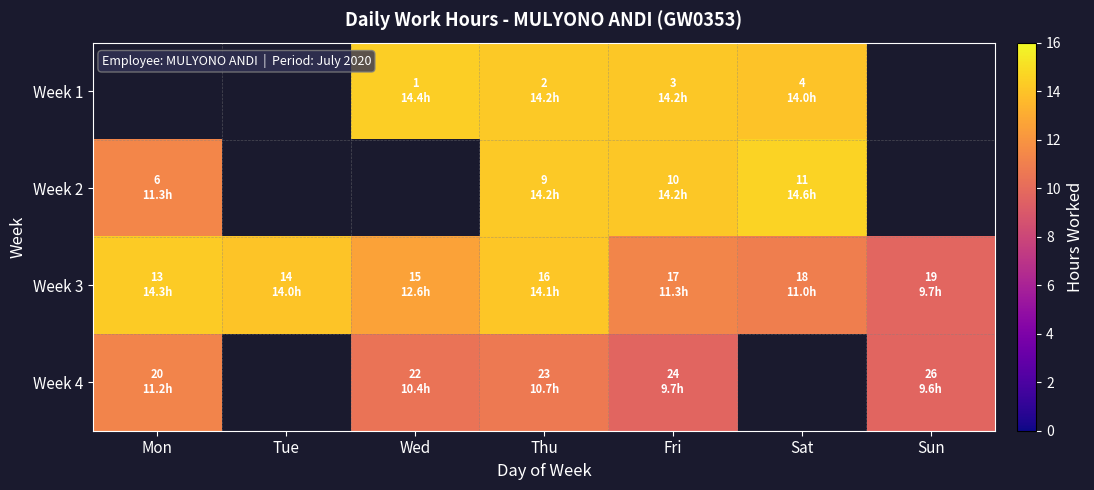

Which series has the largest range (max minus min)?

Week 3